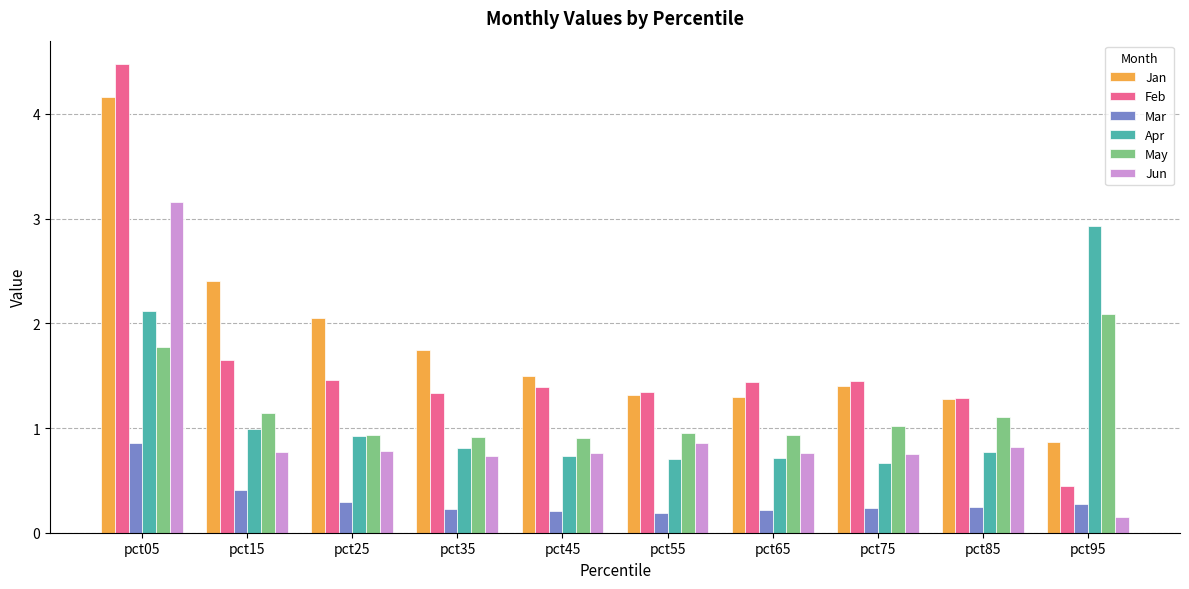

How many groups of bars are there?

10